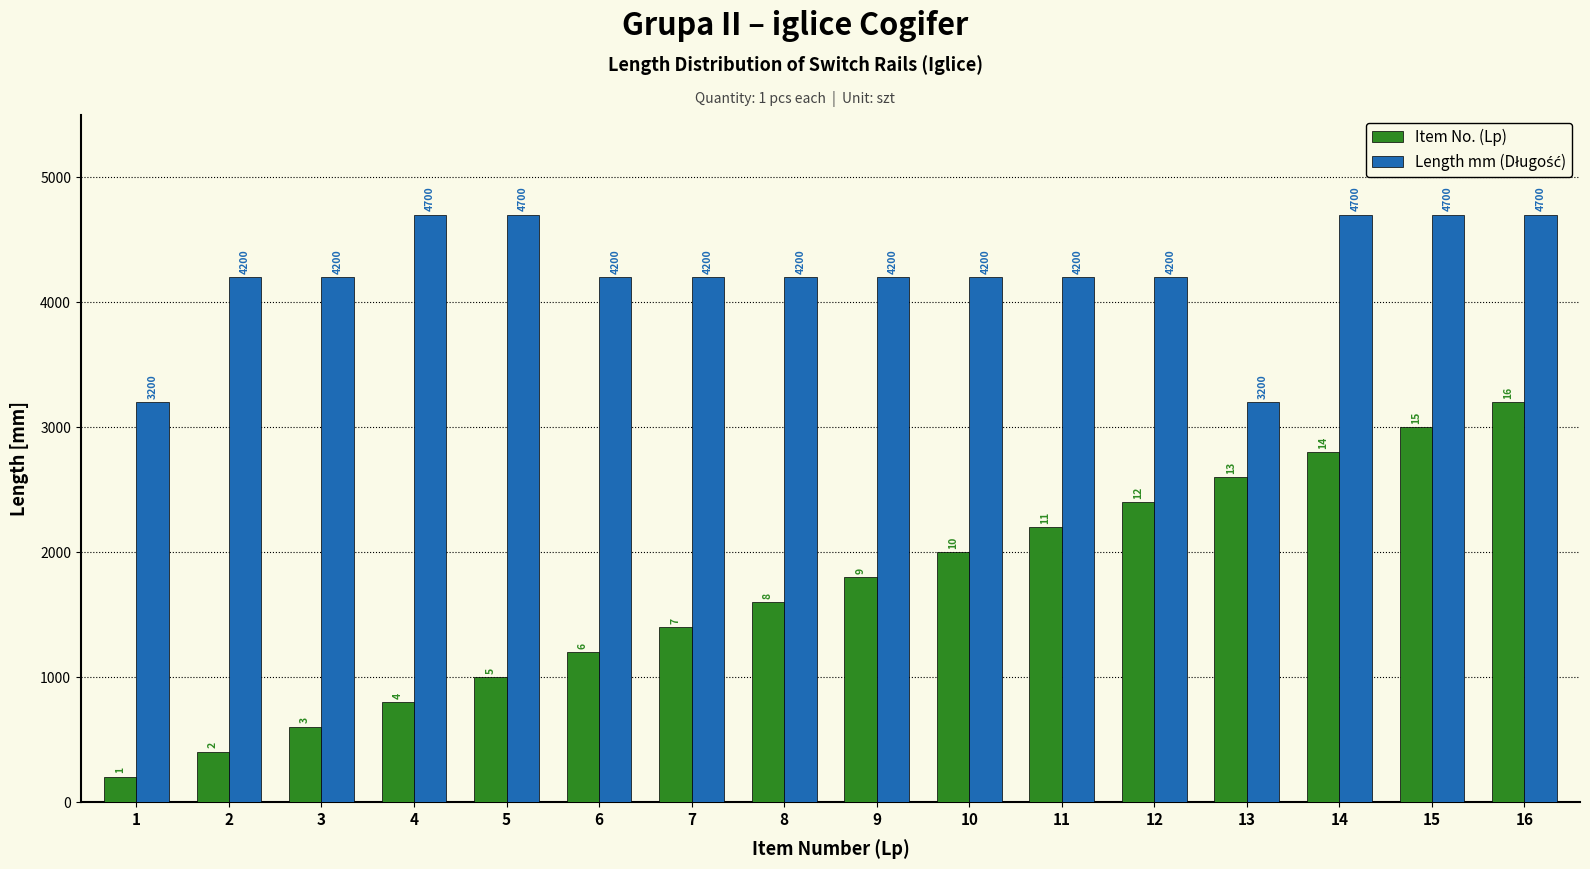

What is the spread (max minus min) of values at 14?

1900